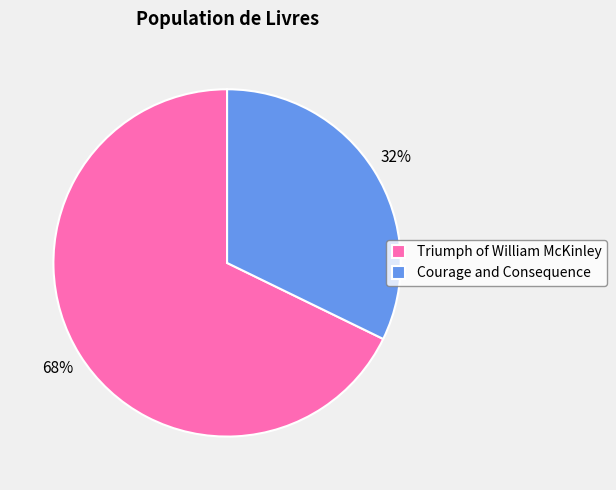

Which category has the biggest portion of the pie?

Triumph of William McKinley